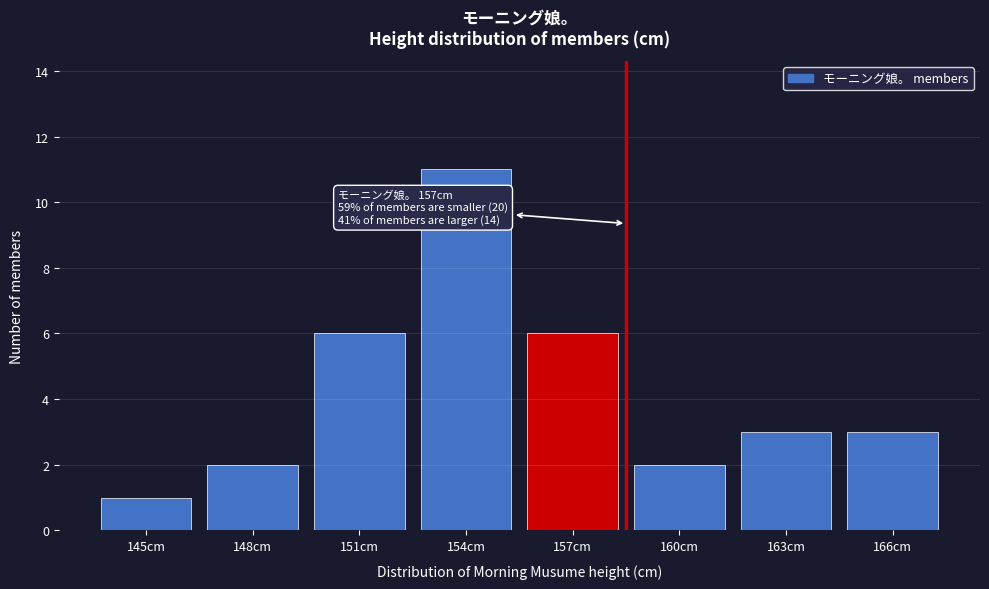

Reading right to left, transcribe all the data shown in this chart.

3	3	2	6	11	6	2	1